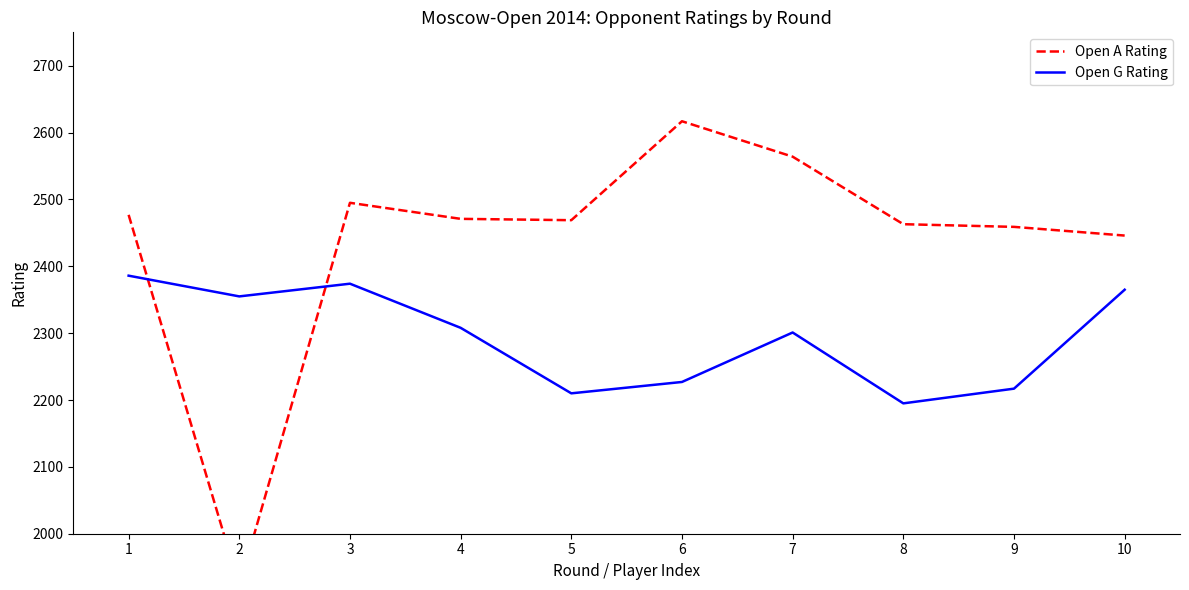

The value of Open G Rating at 10 is 1292. True or false?

False